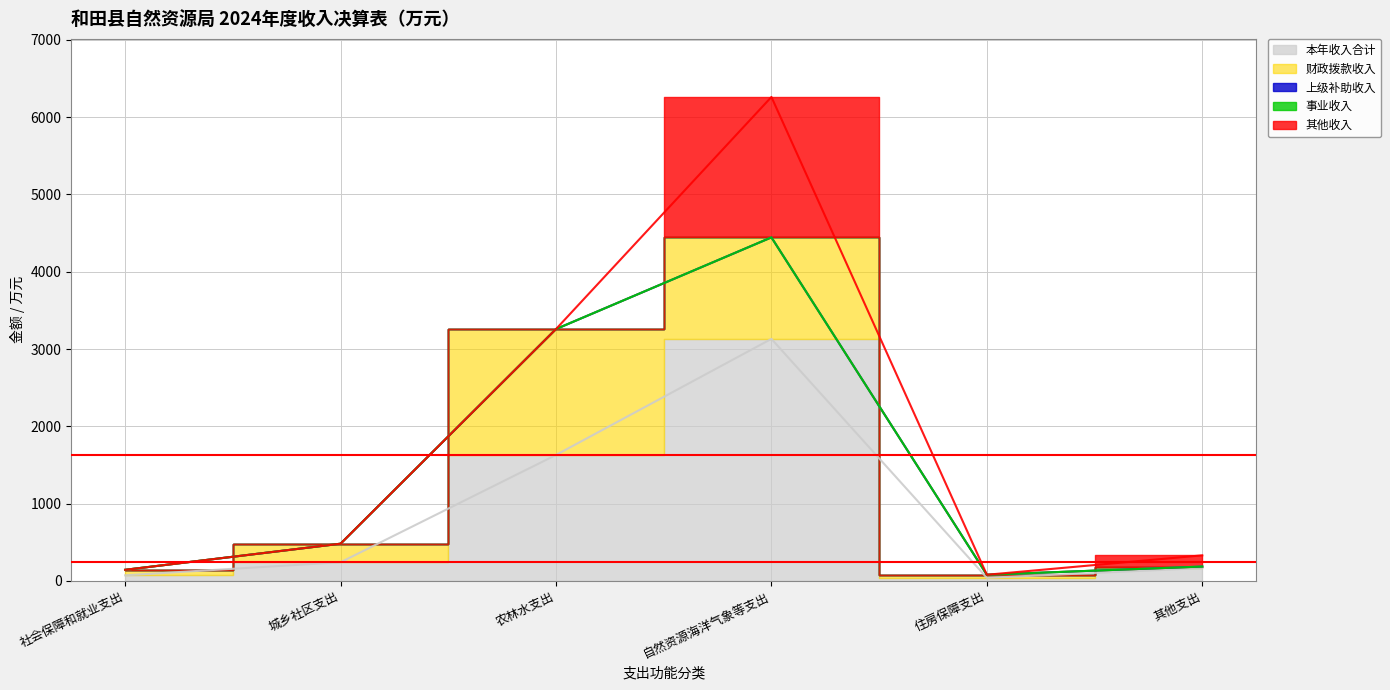

How many series are shown in this chart?

5